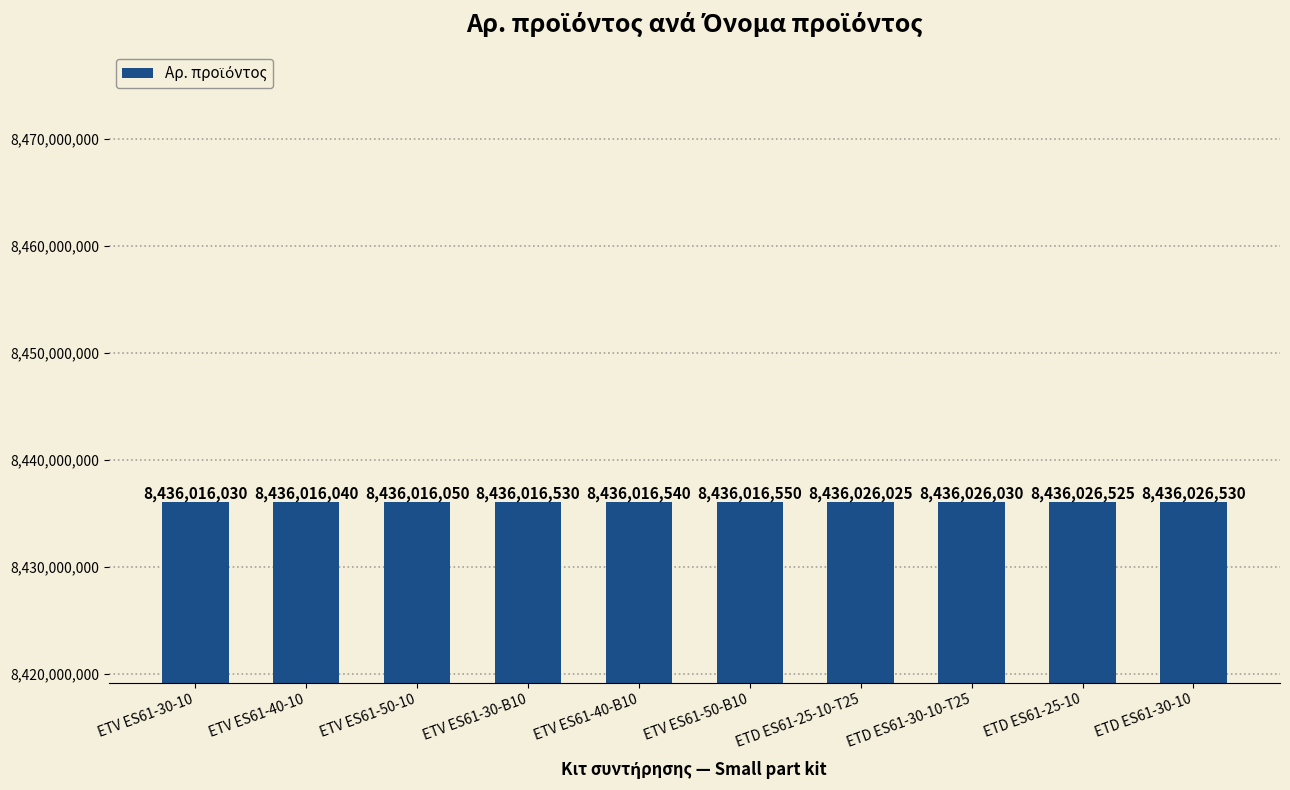

At which label is the value closest to 8436021280?

ETV ES61-50-B10